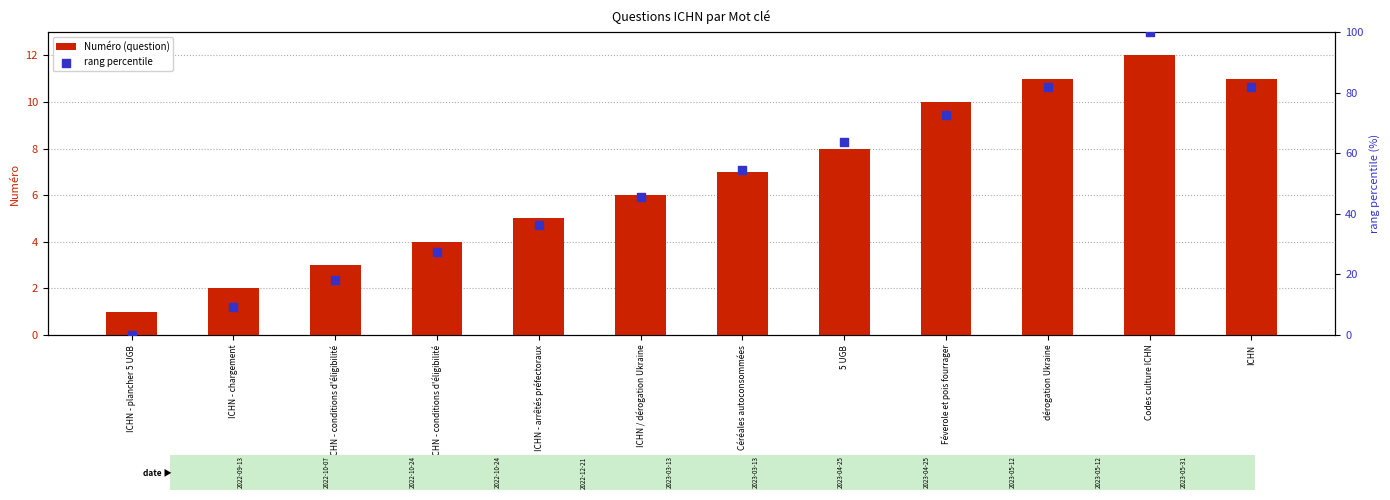

Which series reaches the minimum Y coordinate?

rang percentile